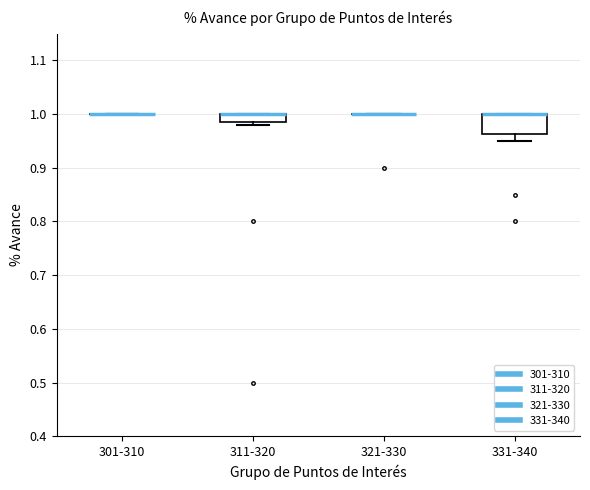

Reading left to right, read every box against the y-axis: the position of its median line, the range the box covers, and the ends of its whiskers. The values are not printed on the chart, so give them approximately, as read against the axis.

301-310: box collapsed to a line at 1.00, whiskers 1.00 to 1.00
311-320: median 1.00 (drawn on the box's upper edge), box 0.99 to 1.00, whiskers 0.98 to 1.00
321-330: box collapsed to a line at 1.00, whiskers 1.00 to 1.00
331-340: median 1.00 (drawn on the box's upper edge), box 0.96 to 1.00, whiskers 0.95 to 1.00